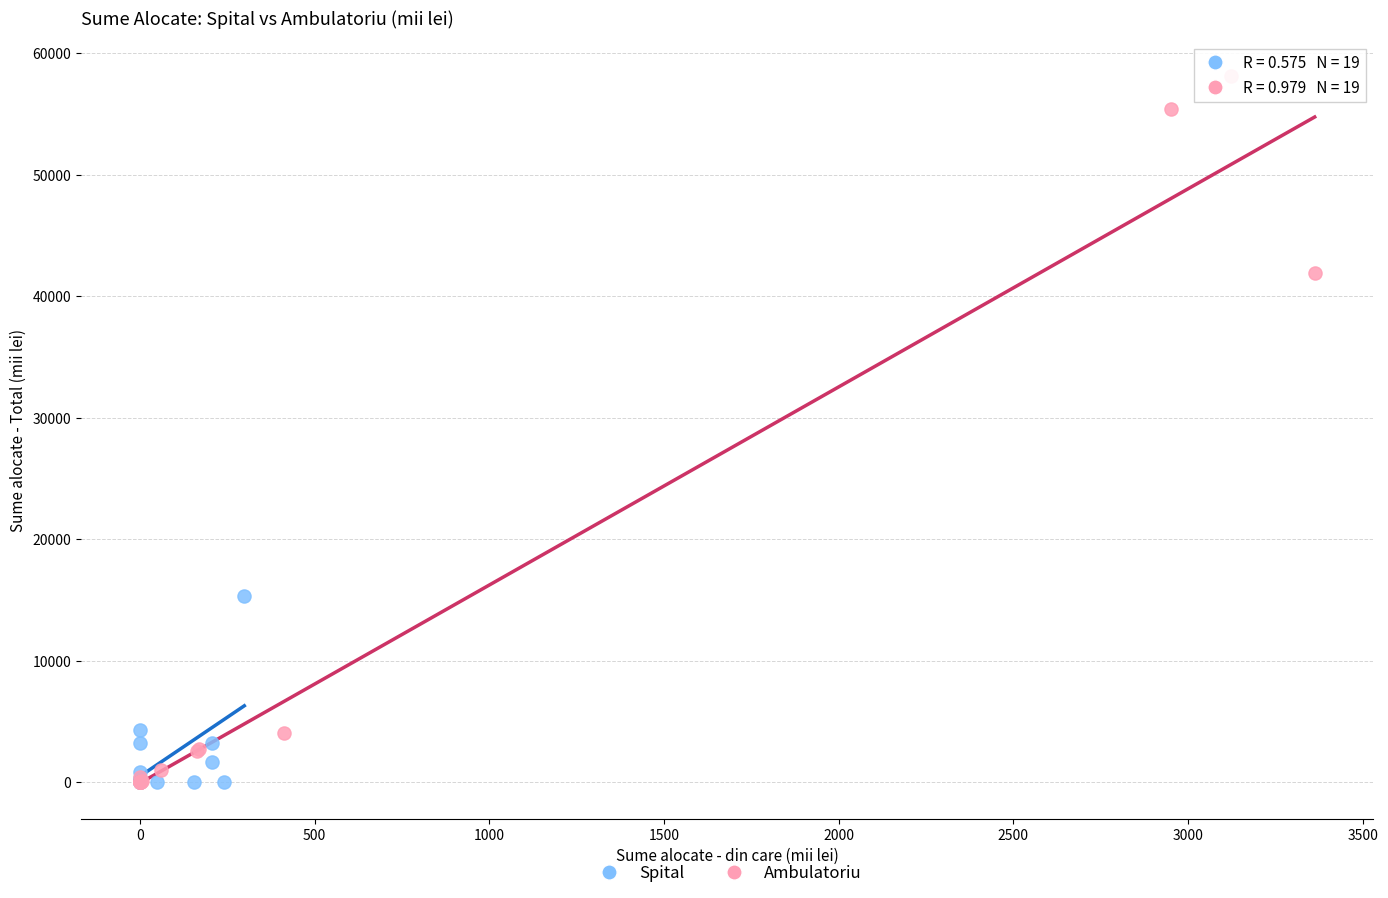

Which series contains the highest Y value?

Ambulatoriu